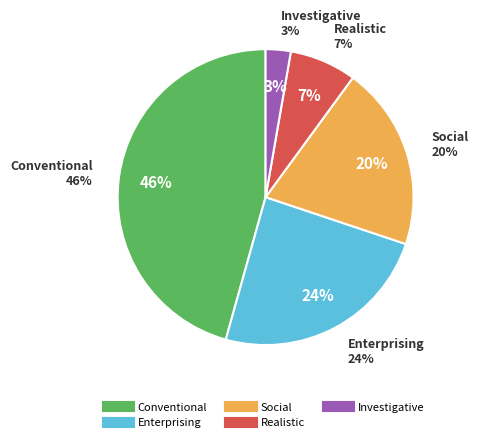

Is it true that Realistic is 7% of the pie?

True